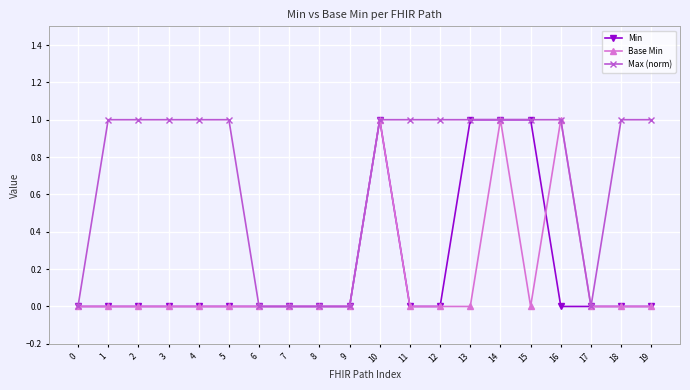

True or false: Base Min has more than 1 interior local peaks.

True